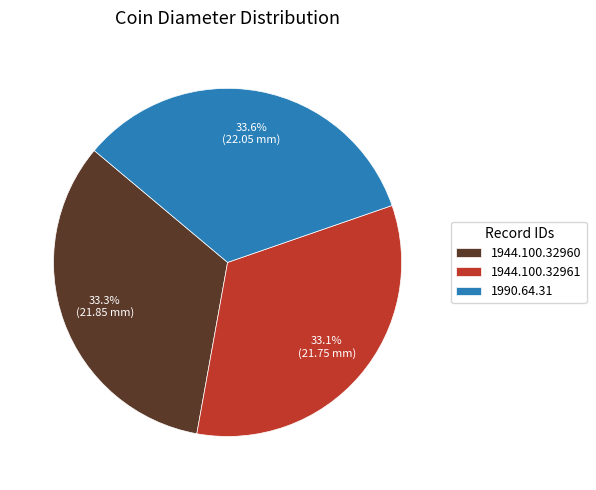

Approximately how many times larger is the value at 1944.100.32961 compared to 1990.64.31?

1.0